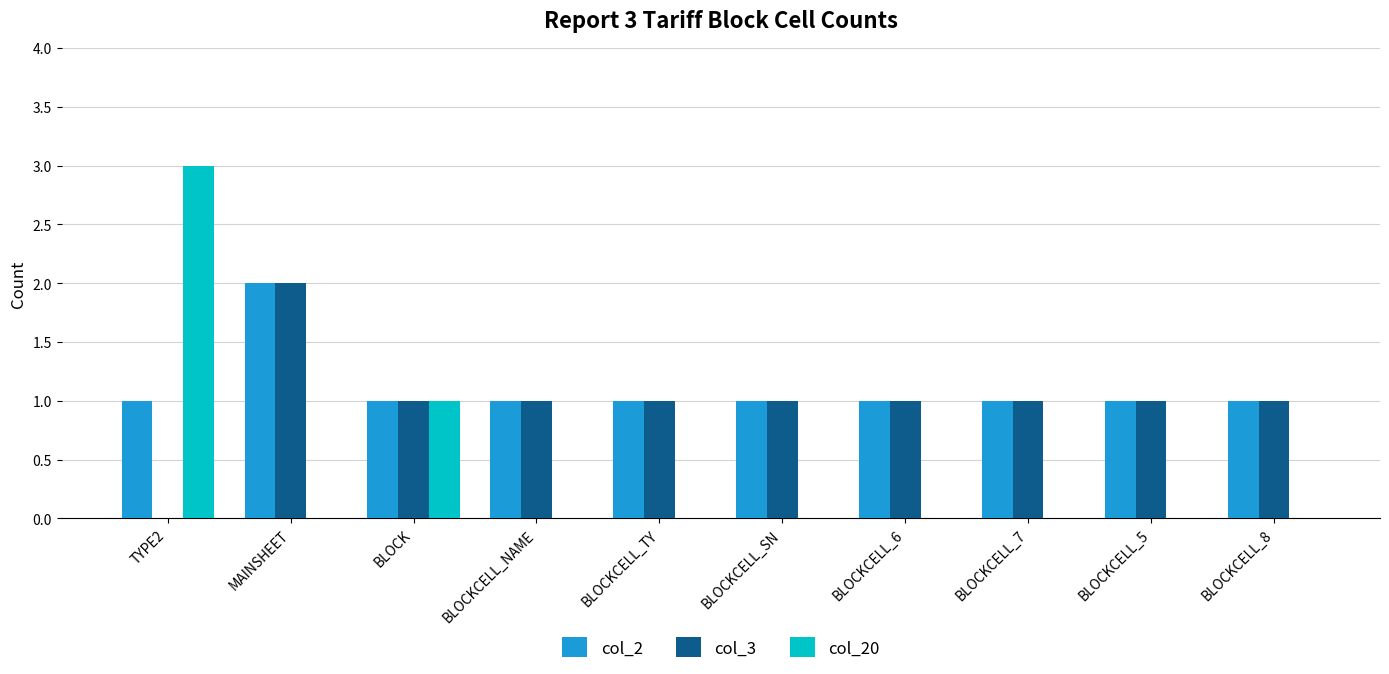

At which label does col_3 first exceed 1?

MAINSHEET